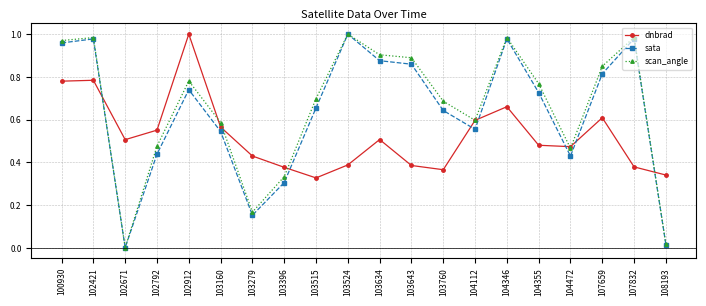

True or false: sata has more than 0 points higher than both neighbors.

True